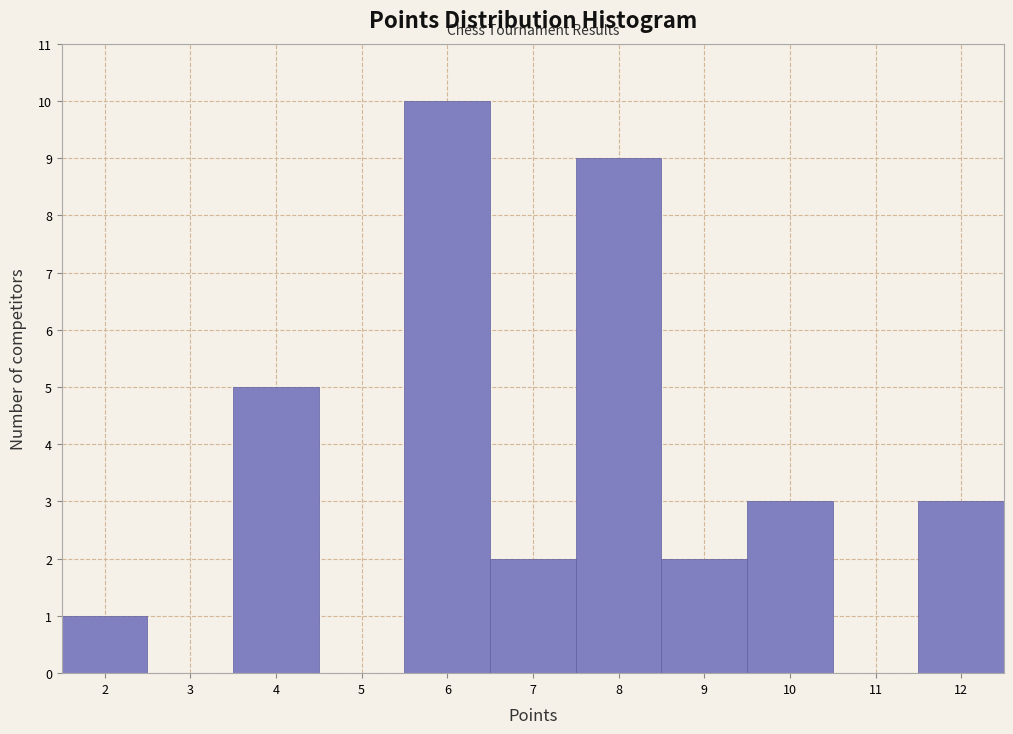

Which range on the x-axis has the tallest bar?

5.5 to 6.5